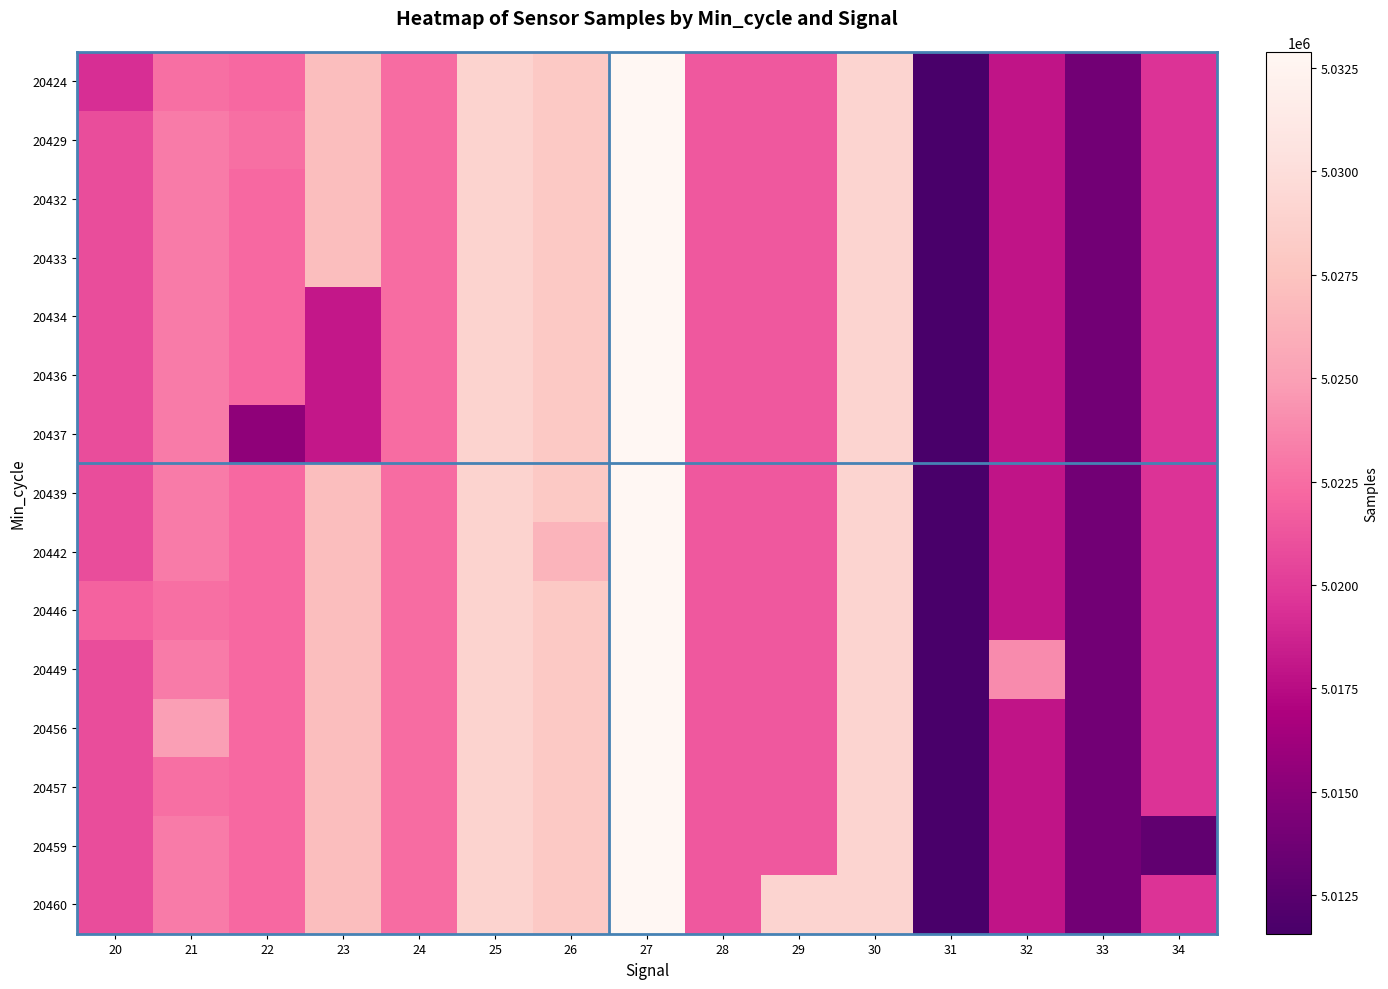

List the series in order of their peak value, lowest first.

20424, 20429, 20432, 20433, 20434, 20436, 20437, 20439, 20442, 20446, 20449, 20456, 20457, 20459, 20460